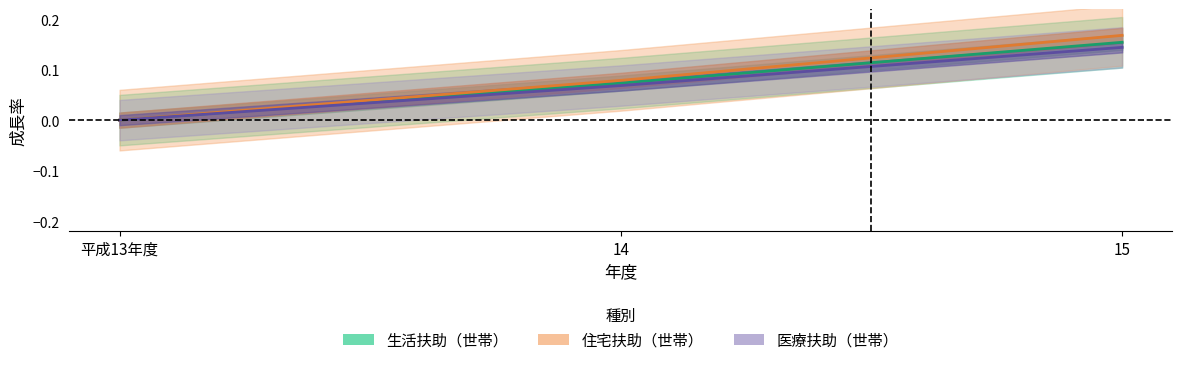

Which series has the largest total across all categories?

住宅扶助（世帯）